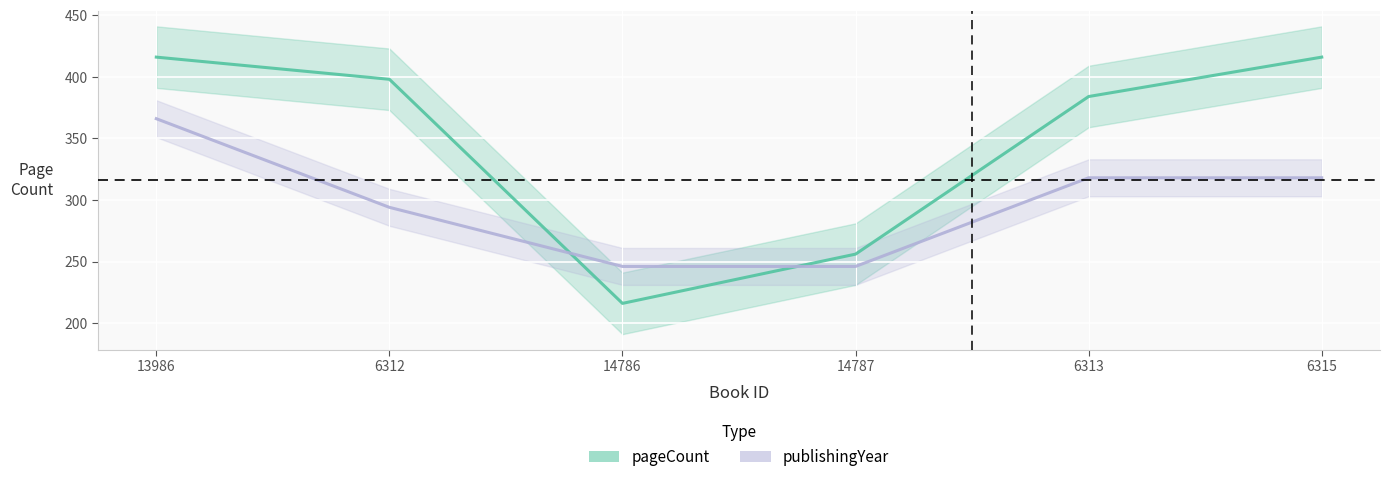

Which series has the largest total across all categories?

pageCount